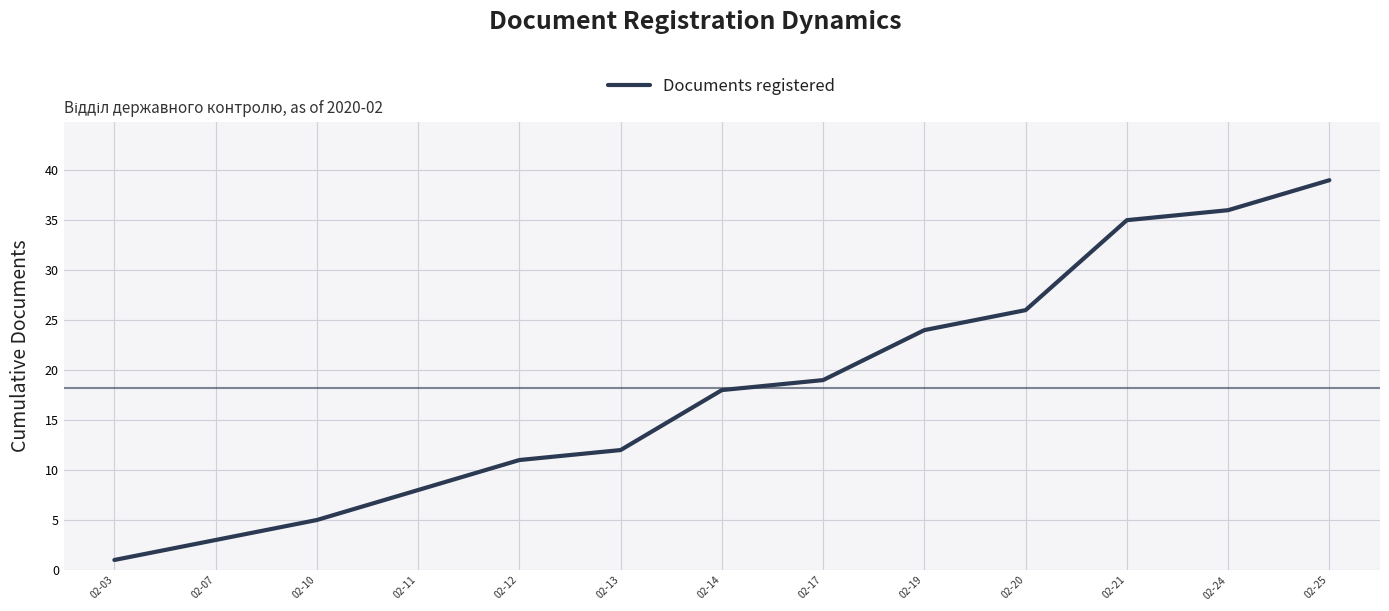

Is it true that the value at 02-19 is 24?

True